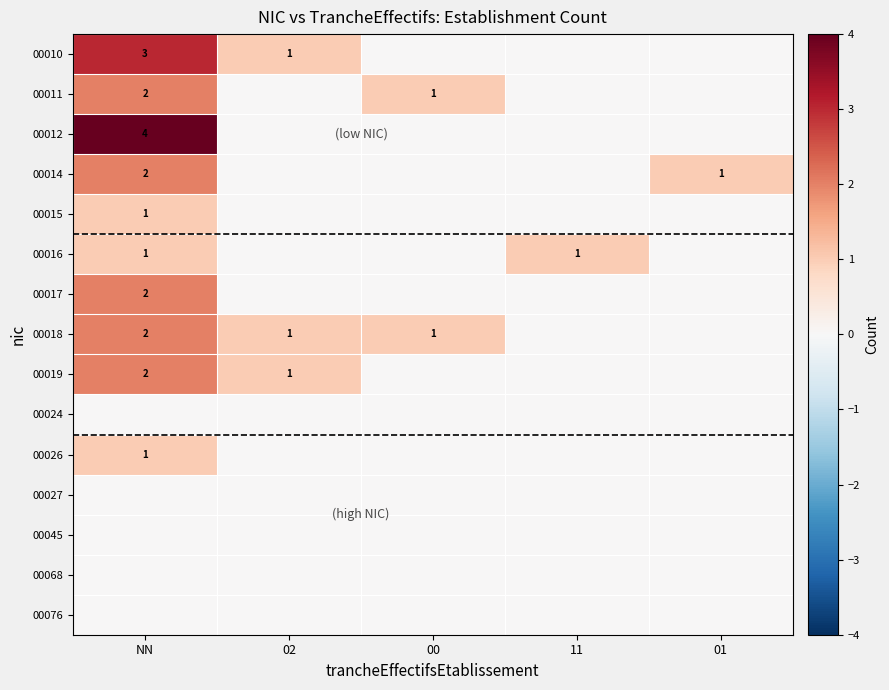

What is the total value across all series at 00?

2